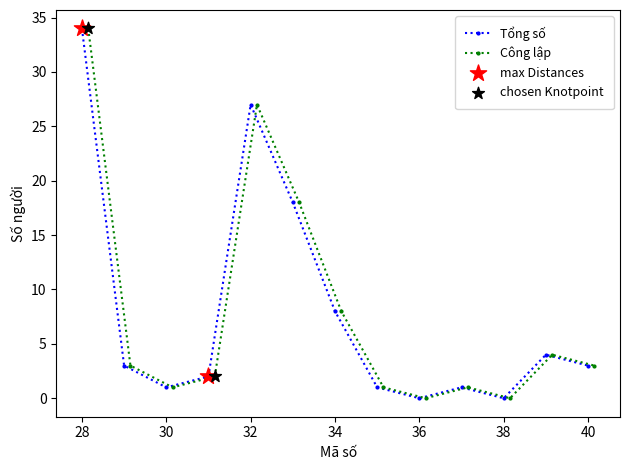

Is the value of Tổng số at 31 greater than the value of Công lập at 35?

Yes